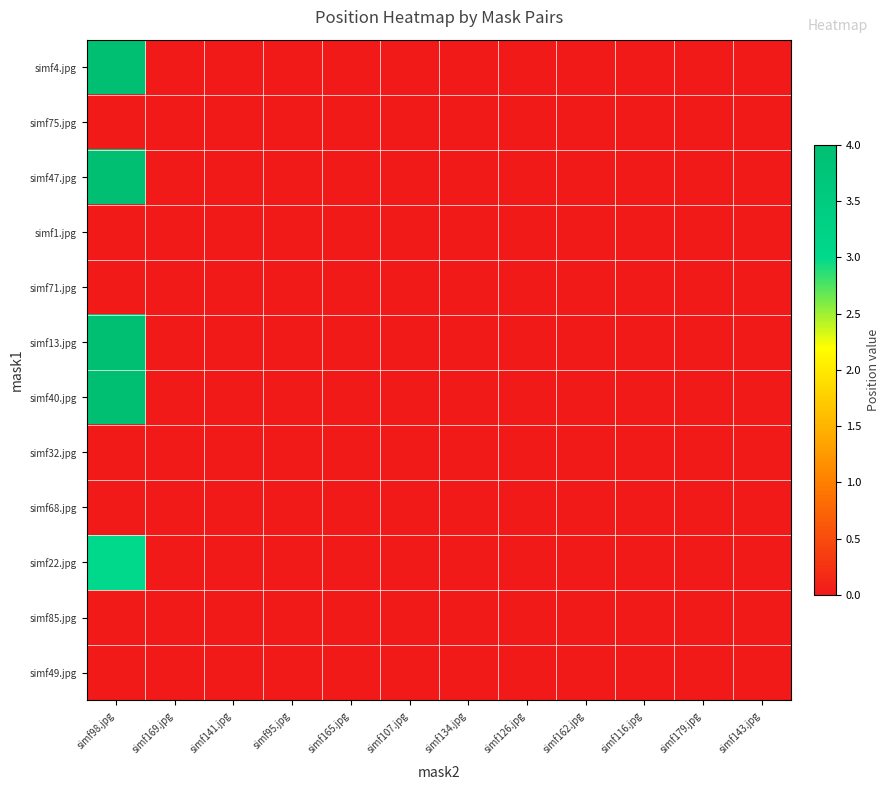

Which has a higher value, simf107.jpg or simf141.jpg?

simf107.jpg